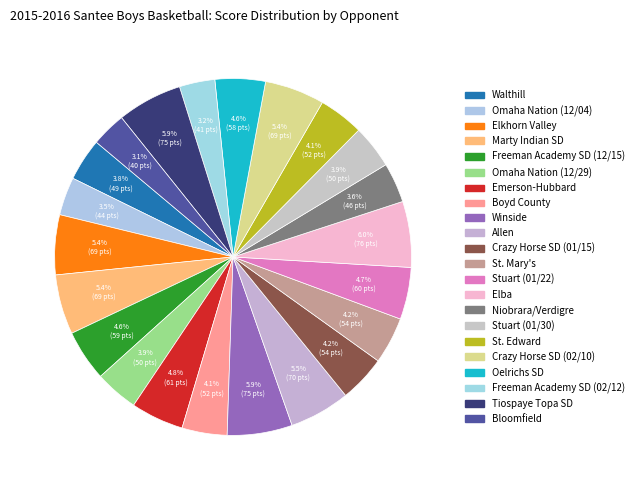

What percentage is the Bloomfield slice, to the nearest percent?

3%